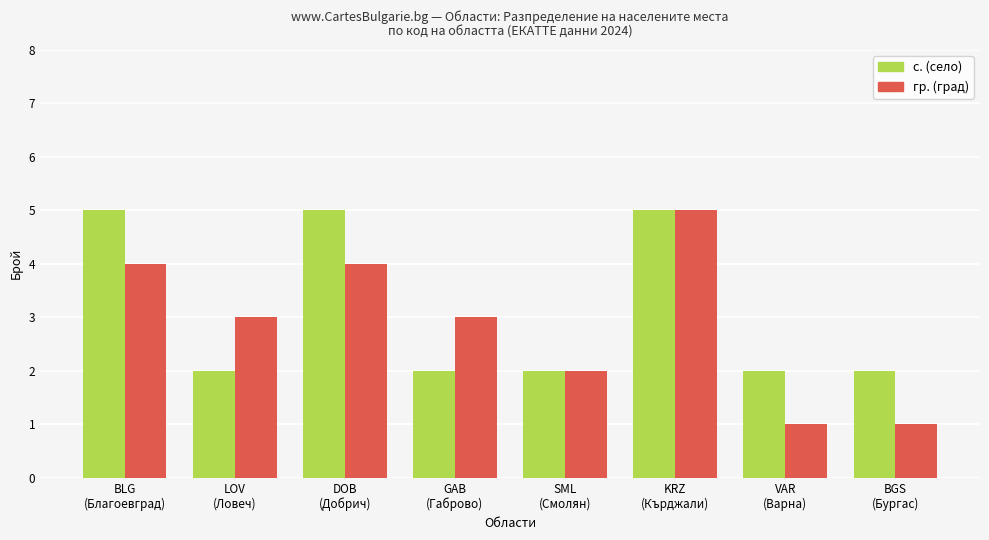

What is the greatest value displayed?

5